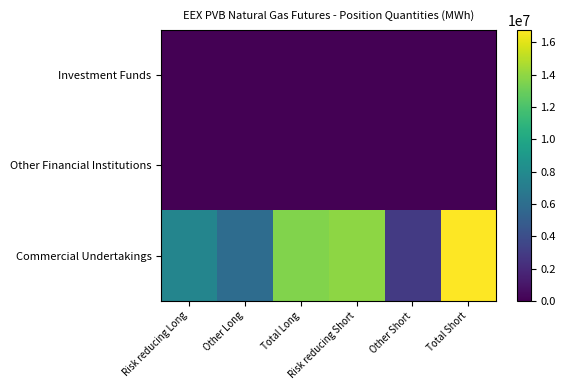

Which series has the largest total across all categories?

Commercial Undertakings